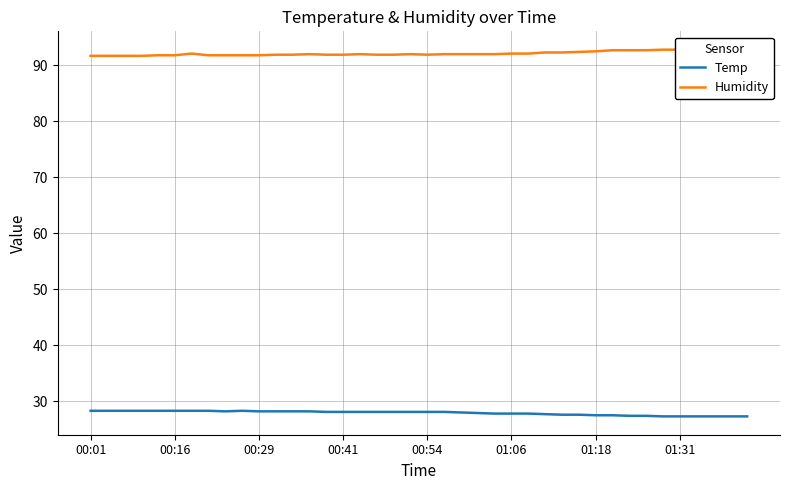

True or false: Temp has a value of 7.4 at 00:16.

False